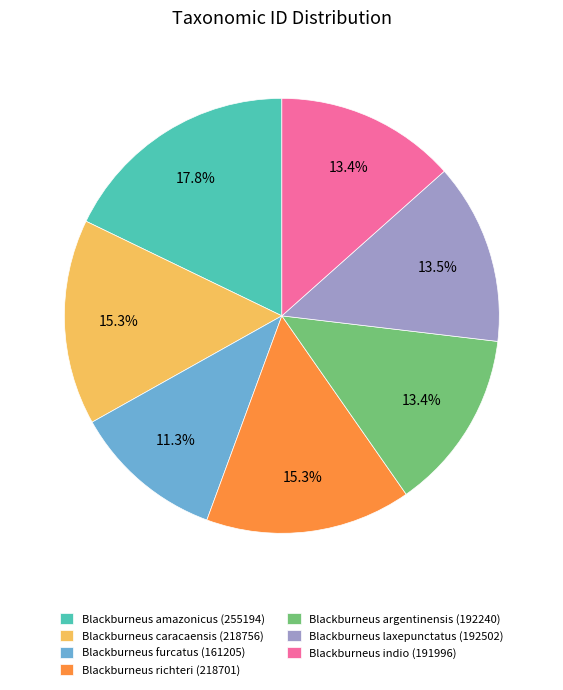

Does Blackburneus argentinensis (192240) account for over 50% of the chart?

No